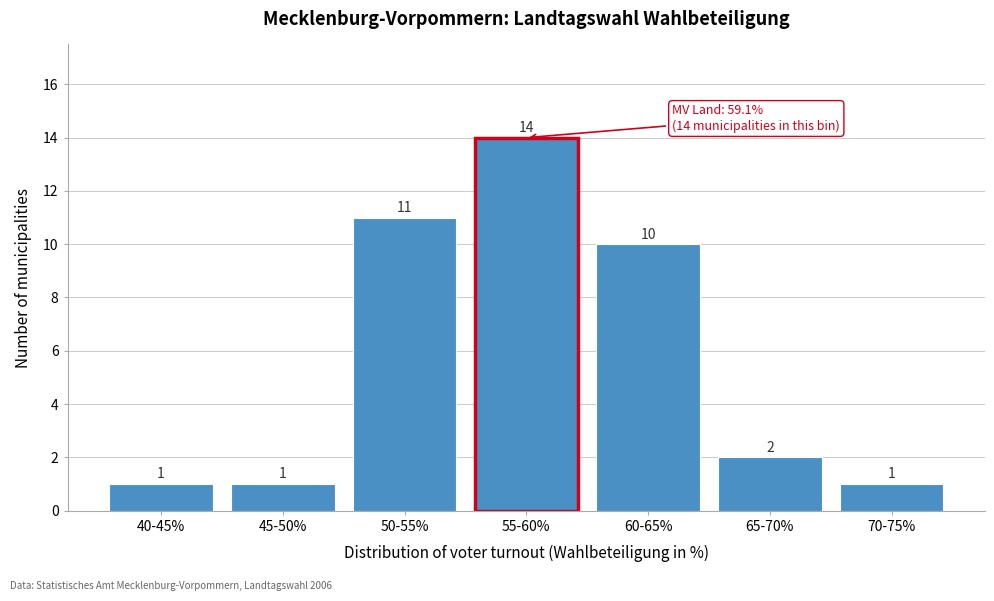

Reading right to left, extract all data points from this chart.

70-75%=1	65-70%=2	60-65%=10	55-60%=14	50-55%=11	45-50%=1	40-45%=1